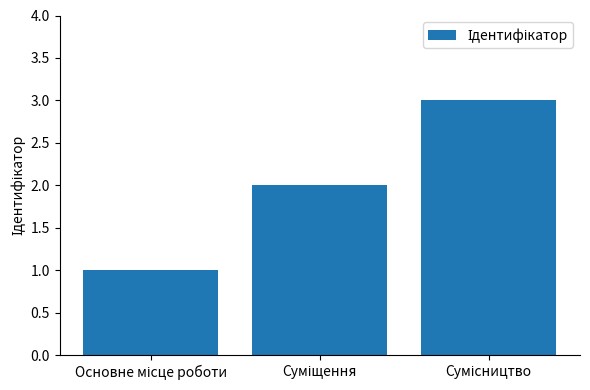

What is the maximum value shown in the chart?

3